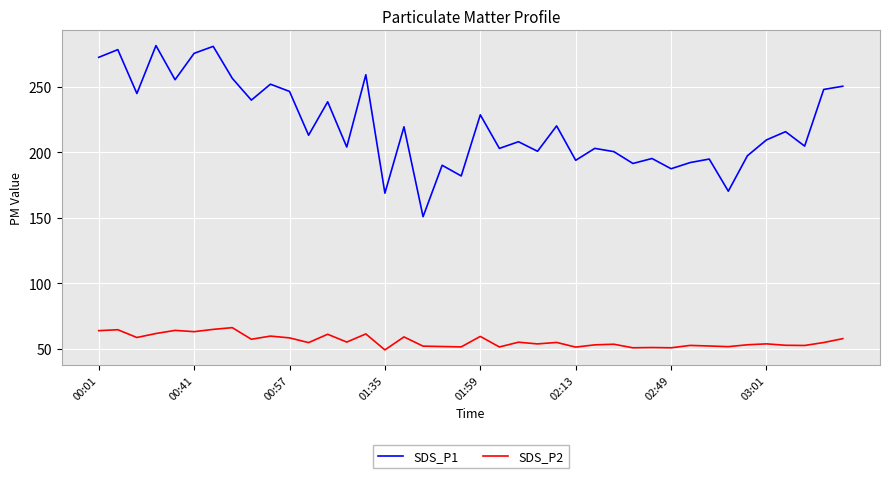

What is the smallest value displayed?

49.0